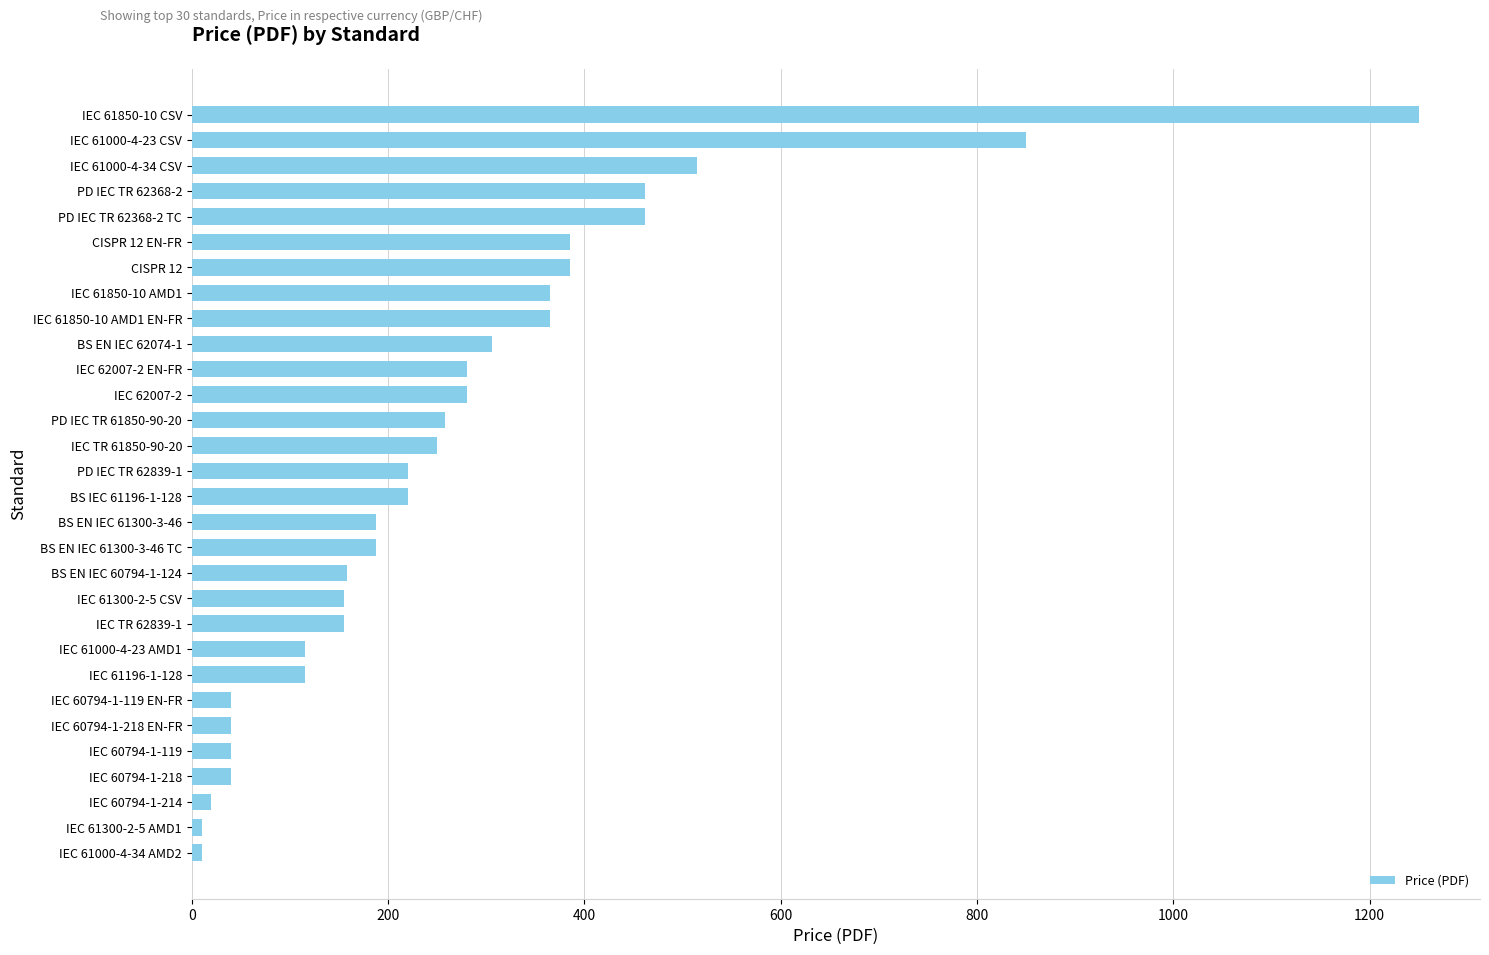

What is the average value?

271